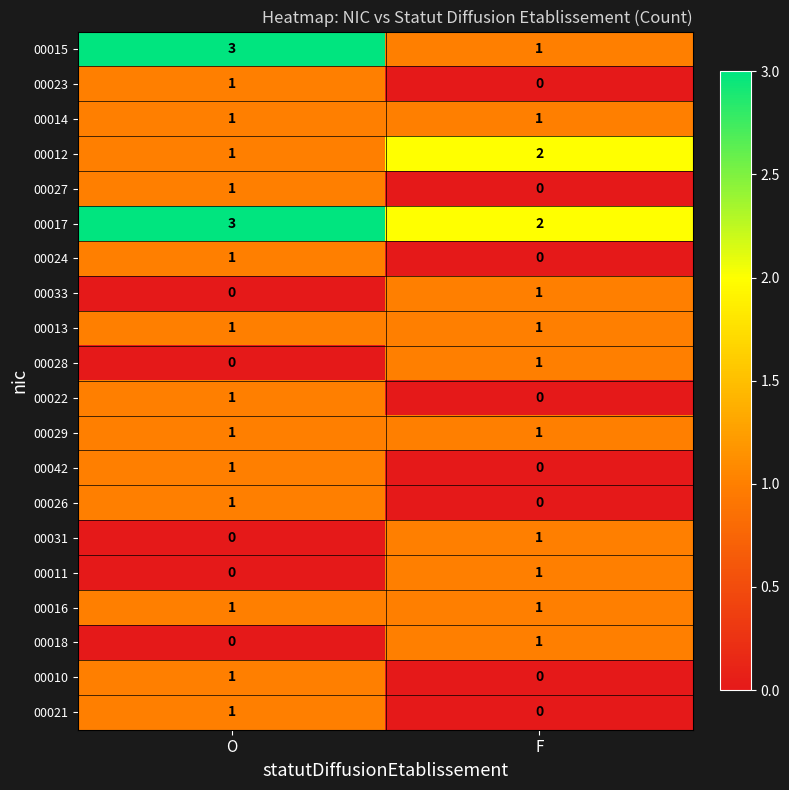

Which series has the largest total across all categories?

00017